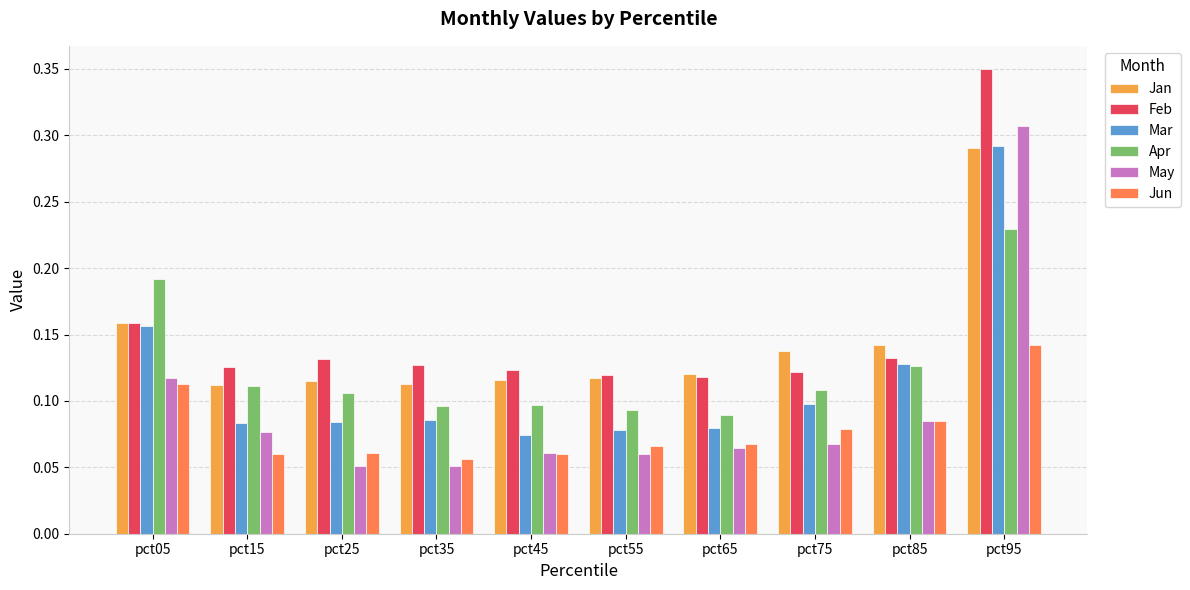

True or false: Jun has a value of 0.1 at pct65.

True